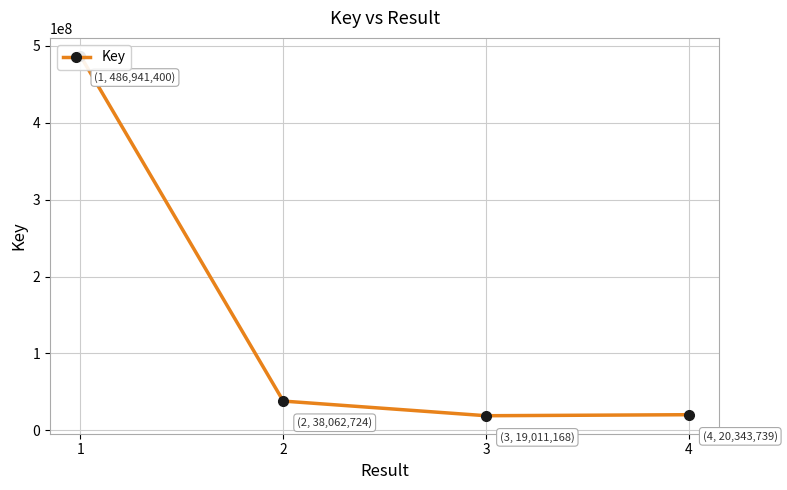

How many interior local valleys (lower than both neighbors) does the data have?

1